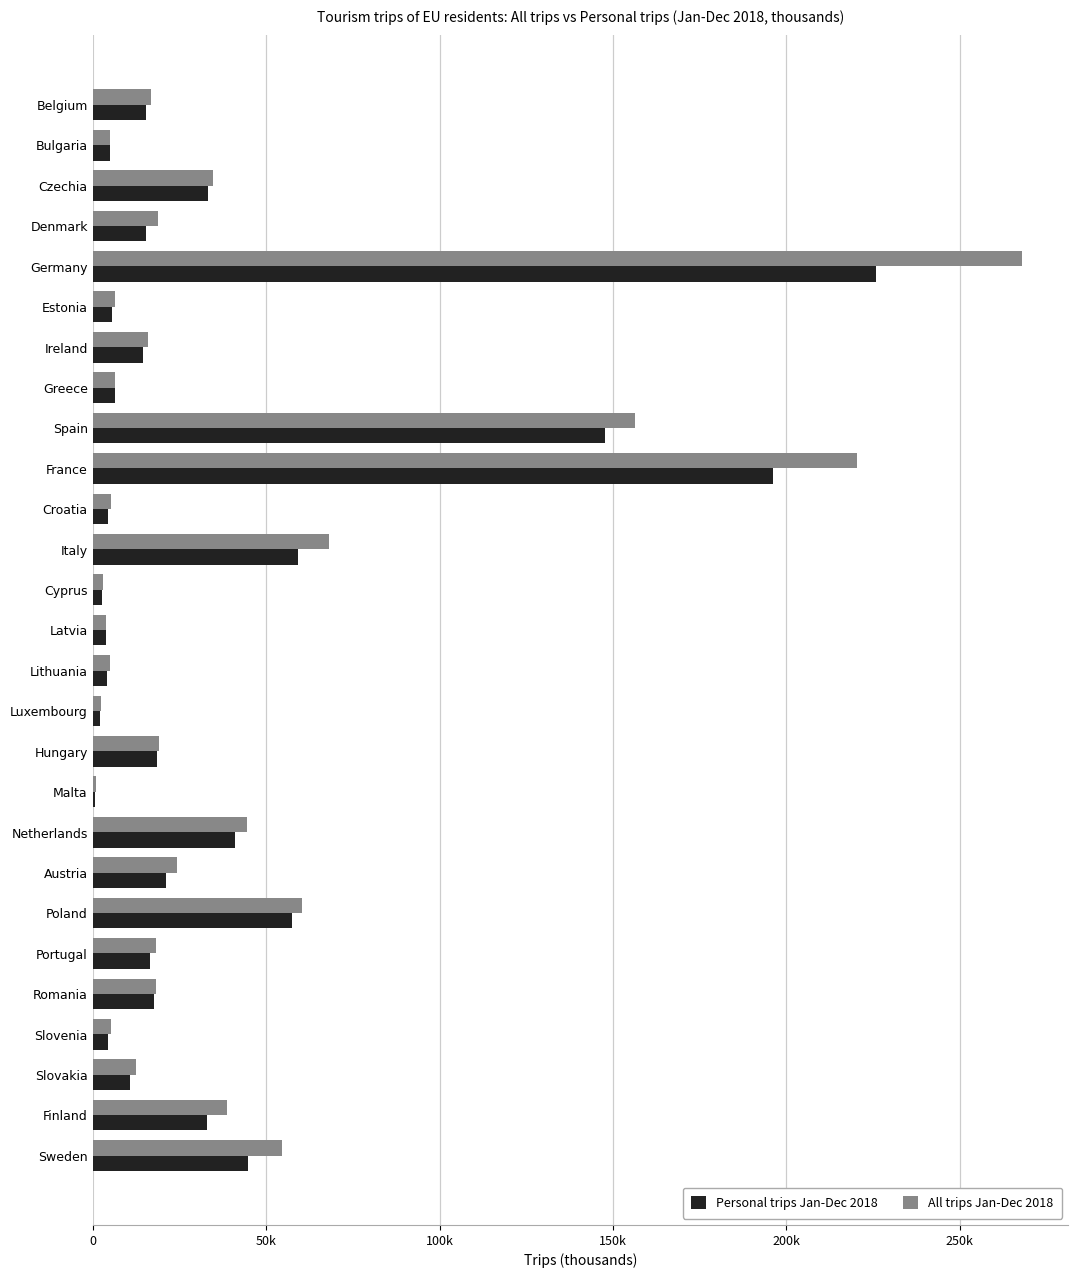

What are all the series names shown in the legend?

Personal trips Jan-Dec 2018, All trips Jan-Dec 2018